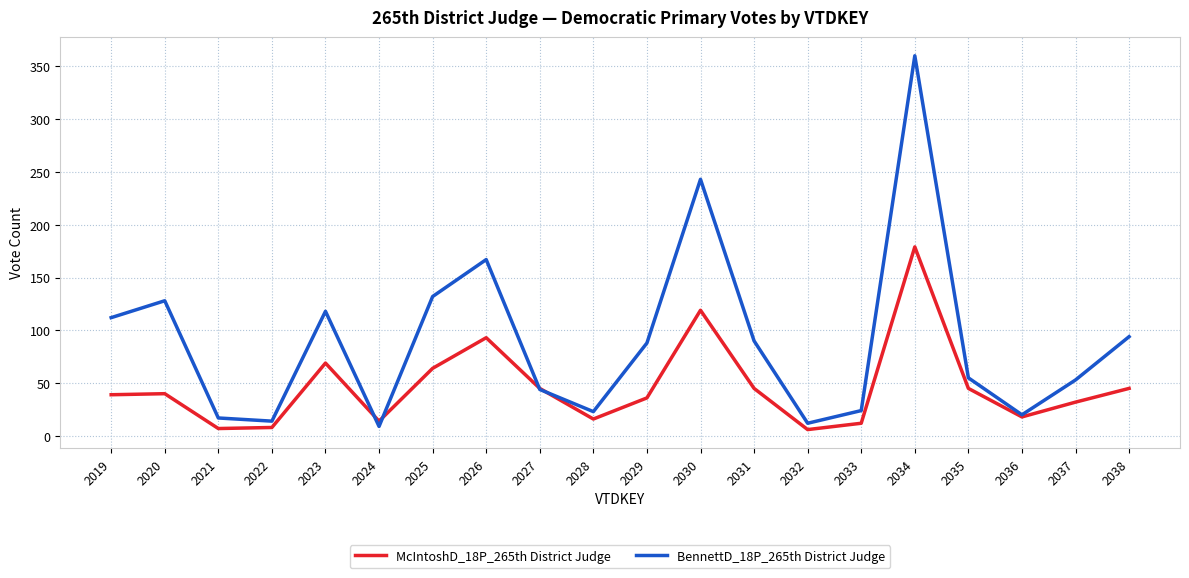

At which category is the sum across all series the highest?

2034